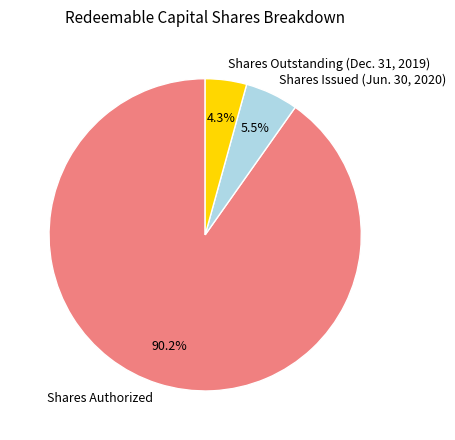

How many slices are in this pie chart?

3